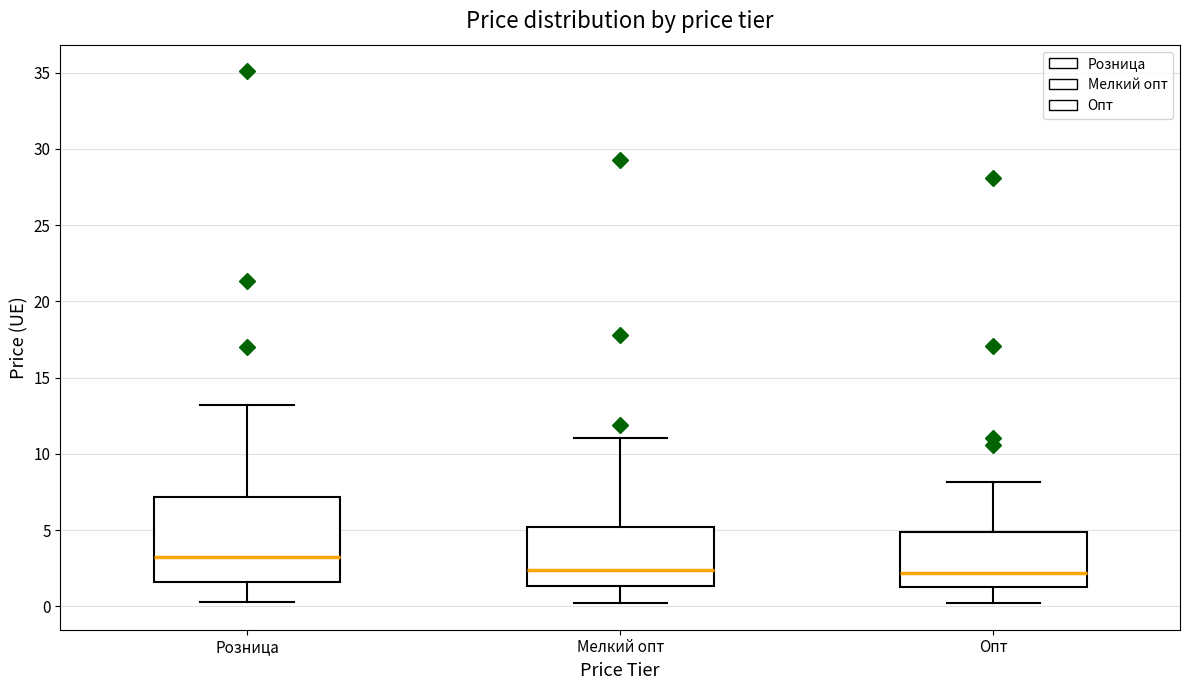

Reading left to right, transcribe this box plot: for each box, give where its median line is, the range the box spans, and where its two whiskers end, as read against the y-axis. The values are not printed on the chart, so give them approximately, as read against the axis.

Розница: median 3.5, box 1.5 to 7.0, whiskers 0.5 to 13.0
Мелкий опт: median 2.5, box 1.5 to 5.0, whiskers 0.0 to 11.0
Опт: median 2.0, box 1.5 to 5.0, whiskers 0.0 to 8.0